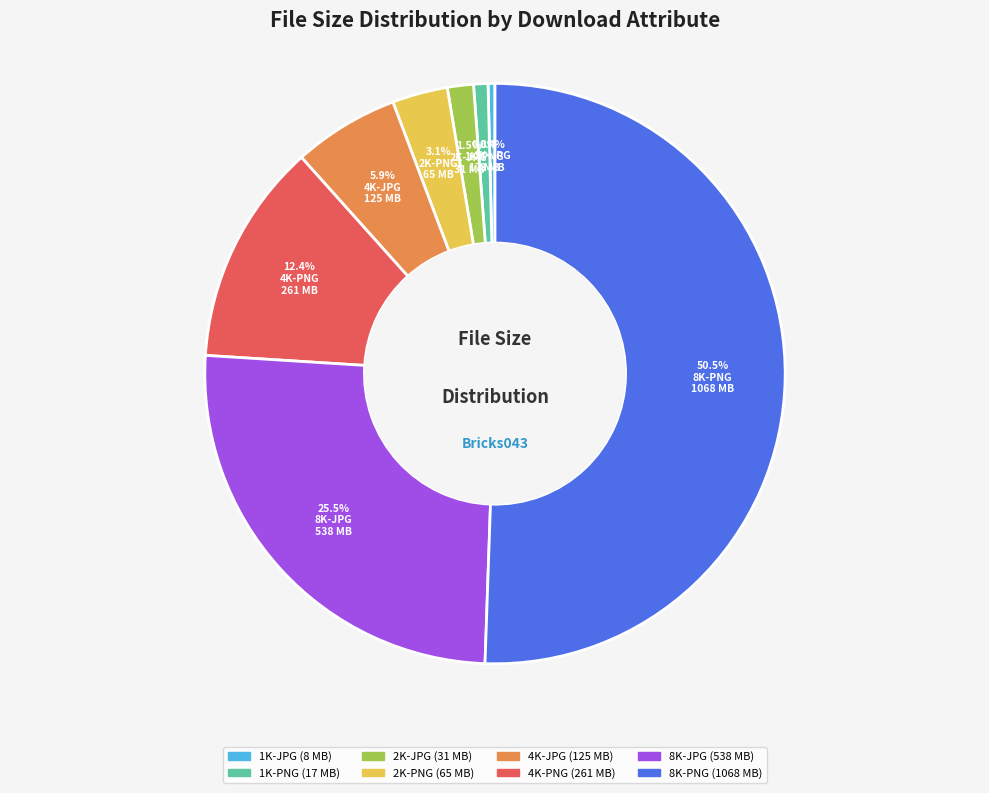

Do 8K-PNG and 4K-PNG together represent more than half of the pie?

Yes